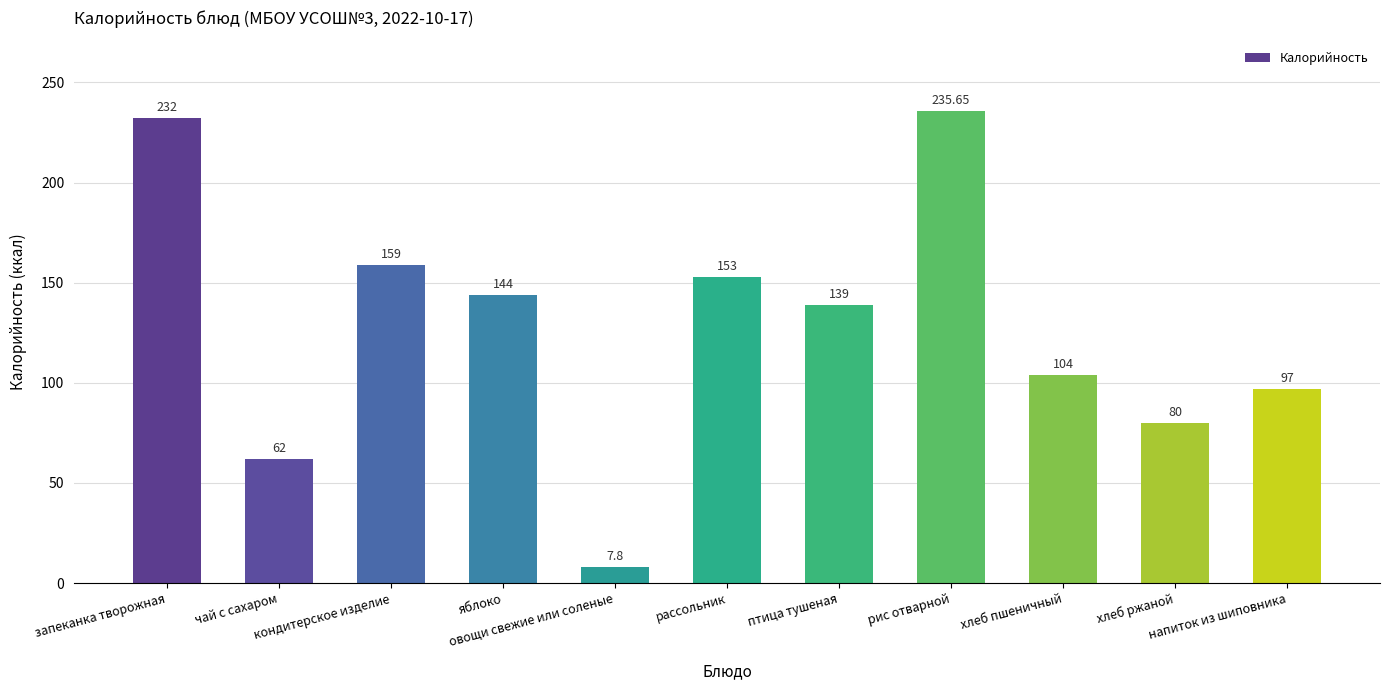

List the labels in order of value, smallest first.

овощи свежие или соленые, чай с сахаром, хлеб ржаной, напиток из шиповника, хлеб пшеничный, птица тушеная, яблоко, рассольник, кондитерское изделие, запеканка творожная, рис отварной